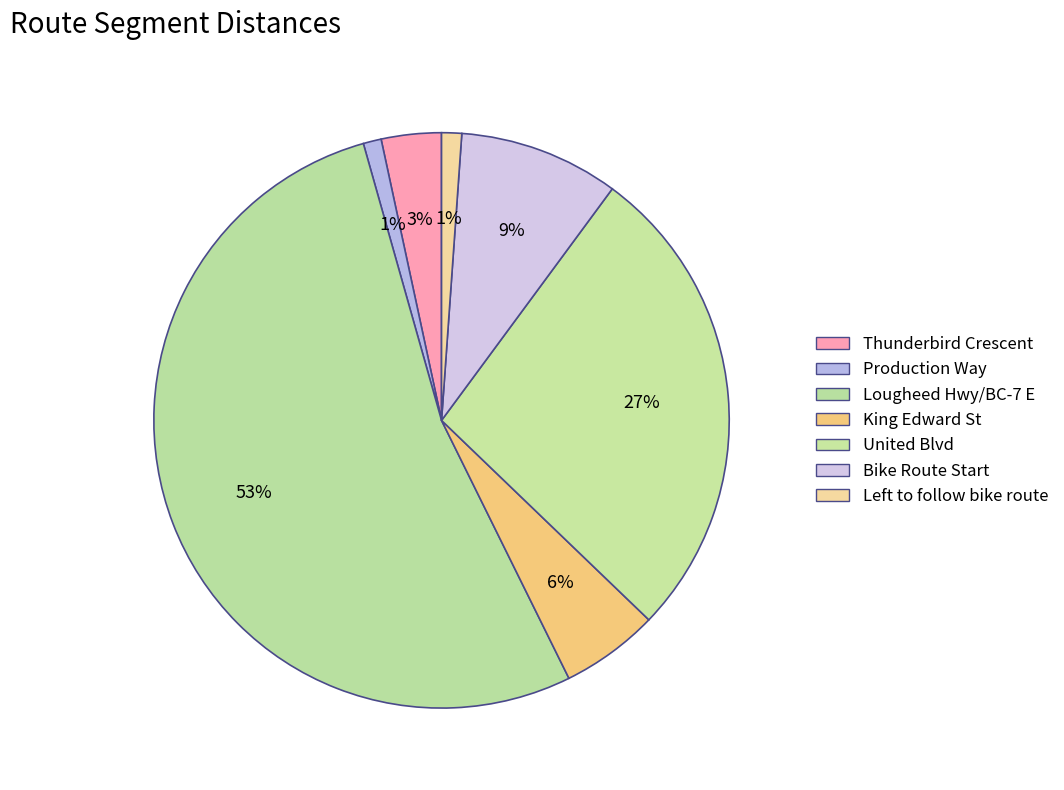

How many segments does this pie chart have?

7